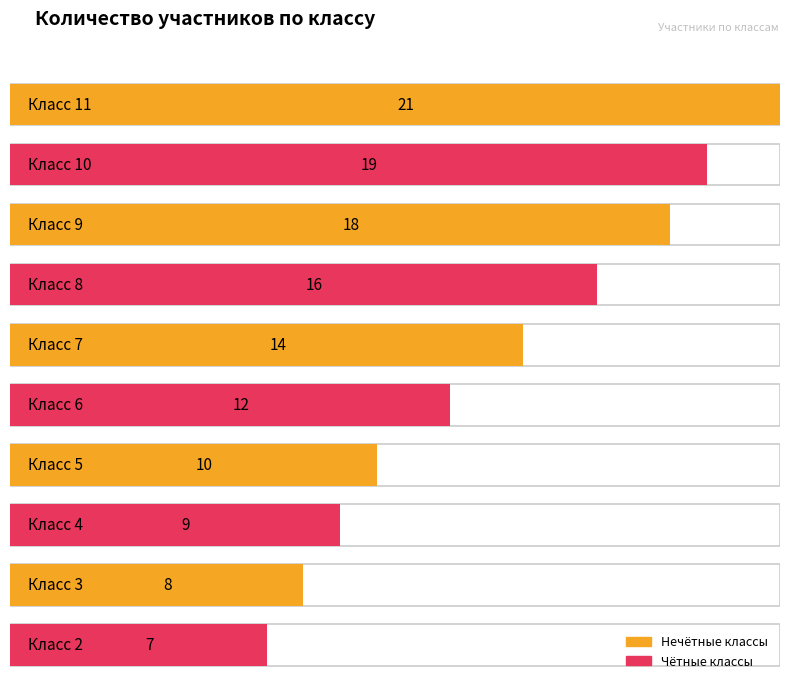

Rank the categories by value from highest to lowest.

11, 10, 9, 8, 7, 6, 5, 4, 3, 2